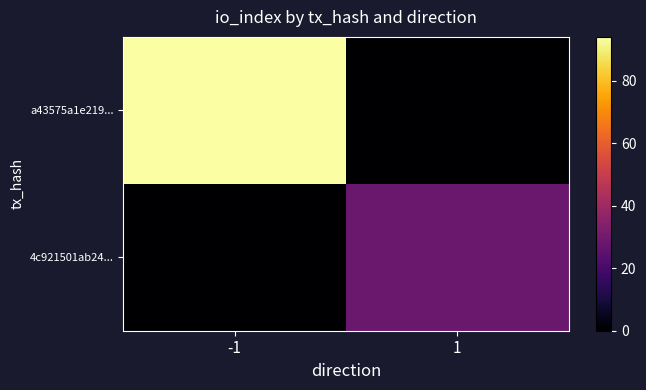

What is the spread (max minus min) of values at 1?

28